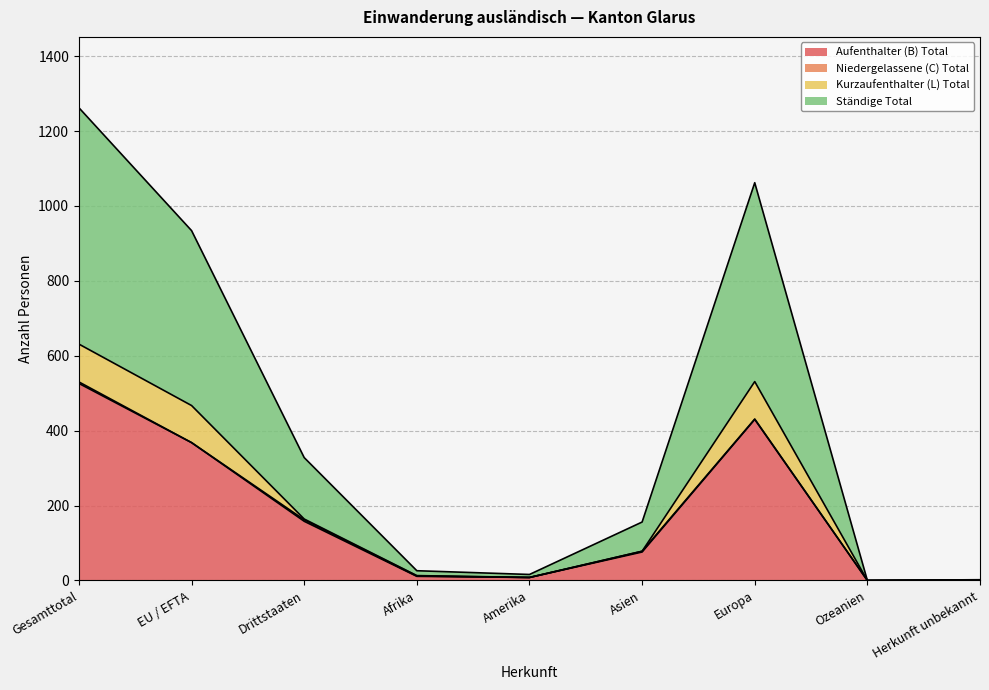

Between Amerika and Asien, which is larger?

Asien